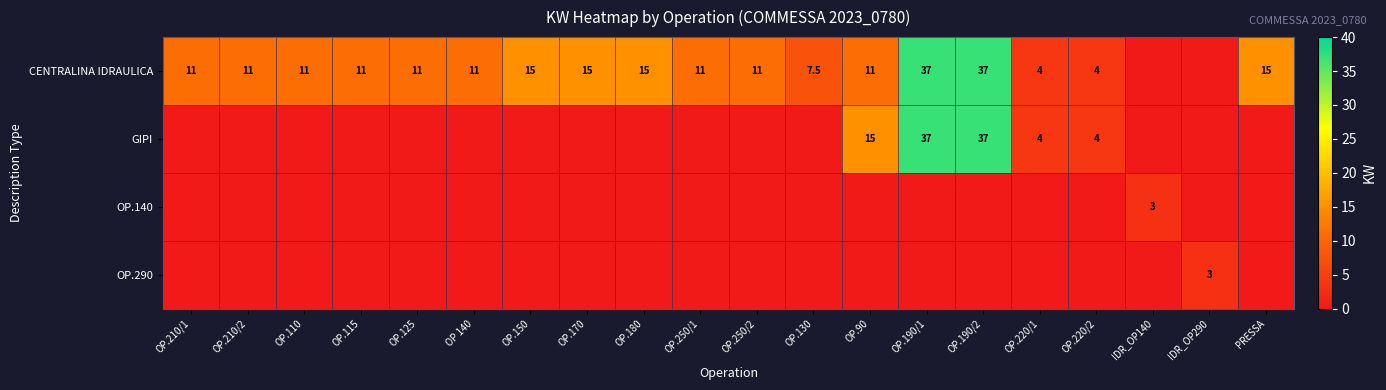

How many values in GIPI are above zero?

5